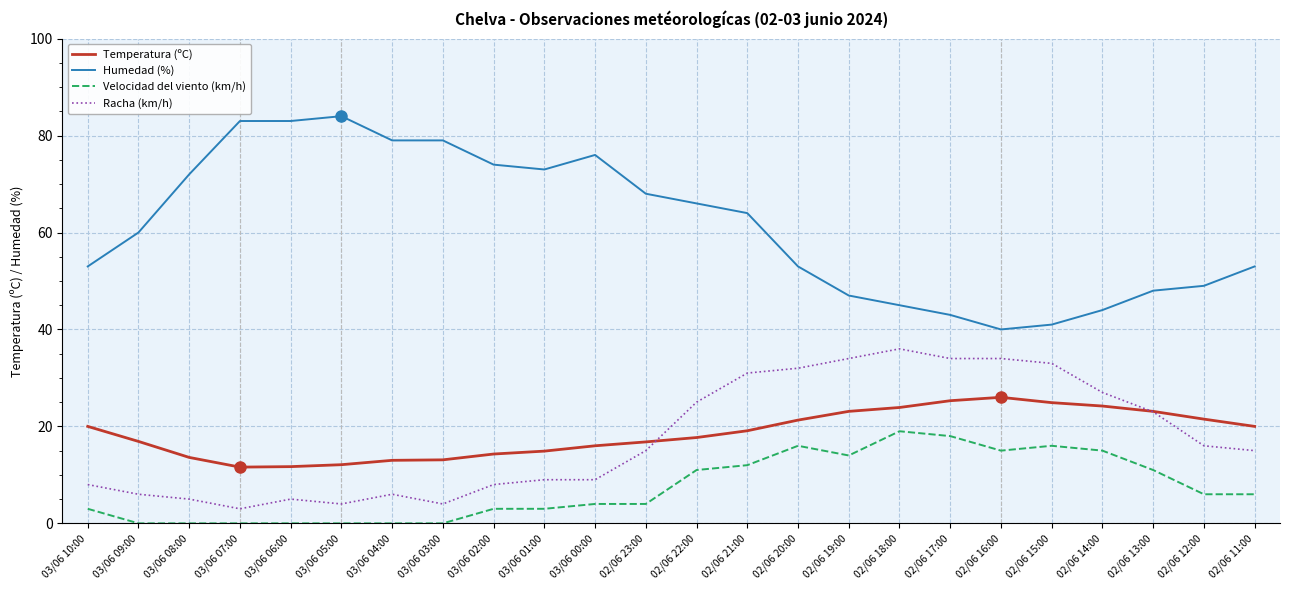

What is the average value of the Racha (km/h) series?

17.6